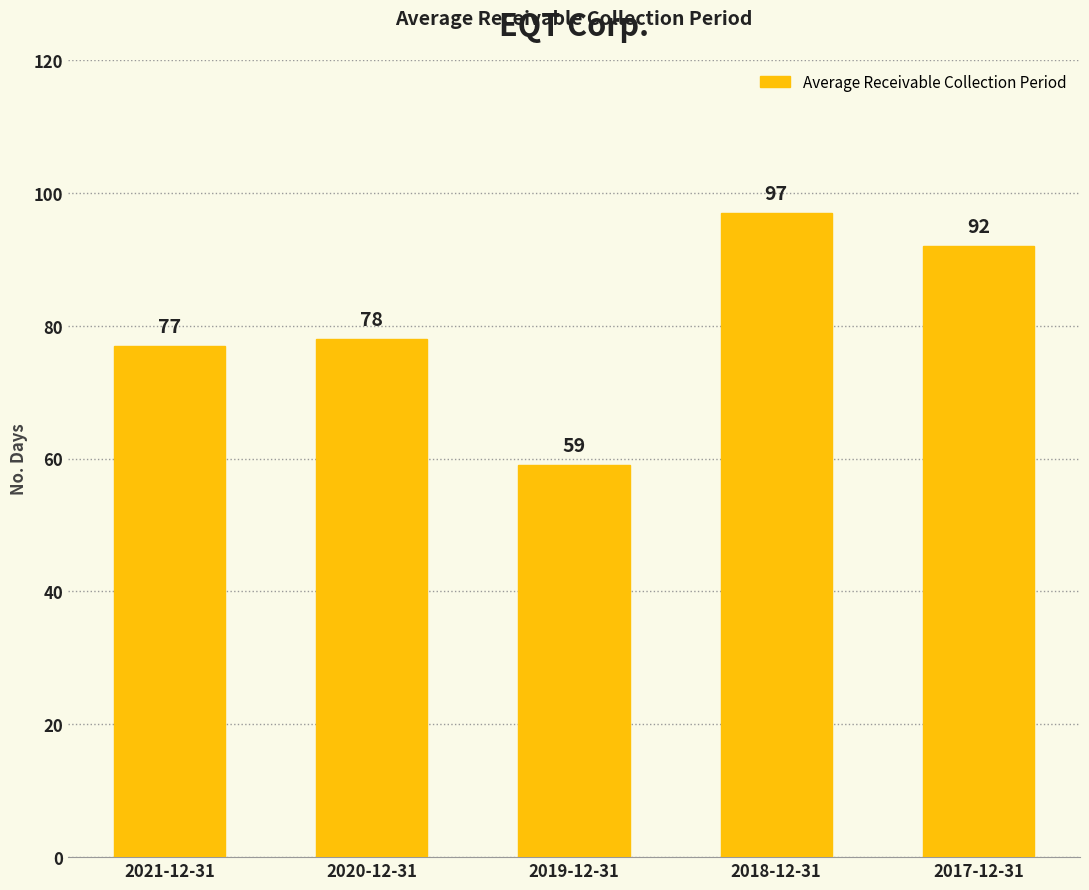

What is the label of the 3rd bar from the right?

2019-12-31